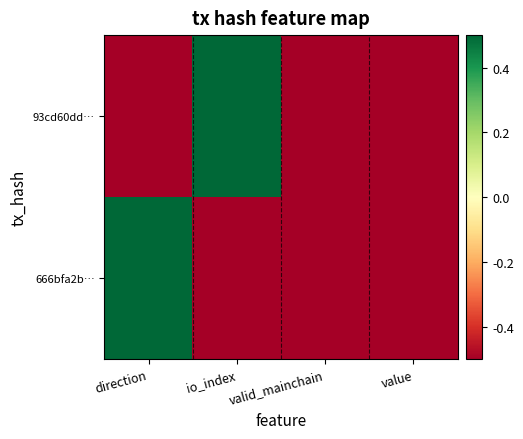

Which category has the highest value across all series?

io_index